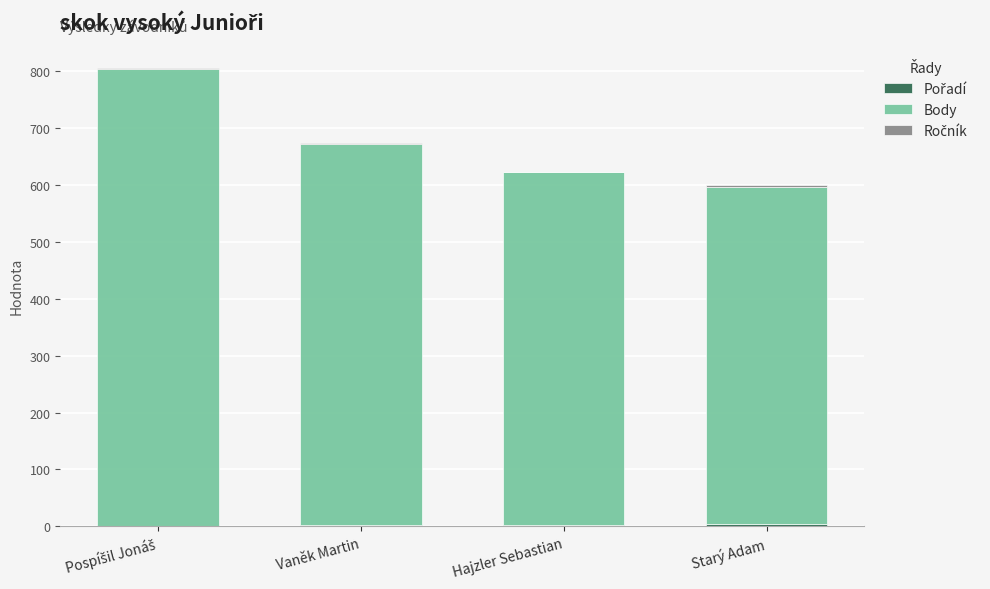

Between Starý Adam and Hajzler Sebastian, which is larger?

Starý Adam